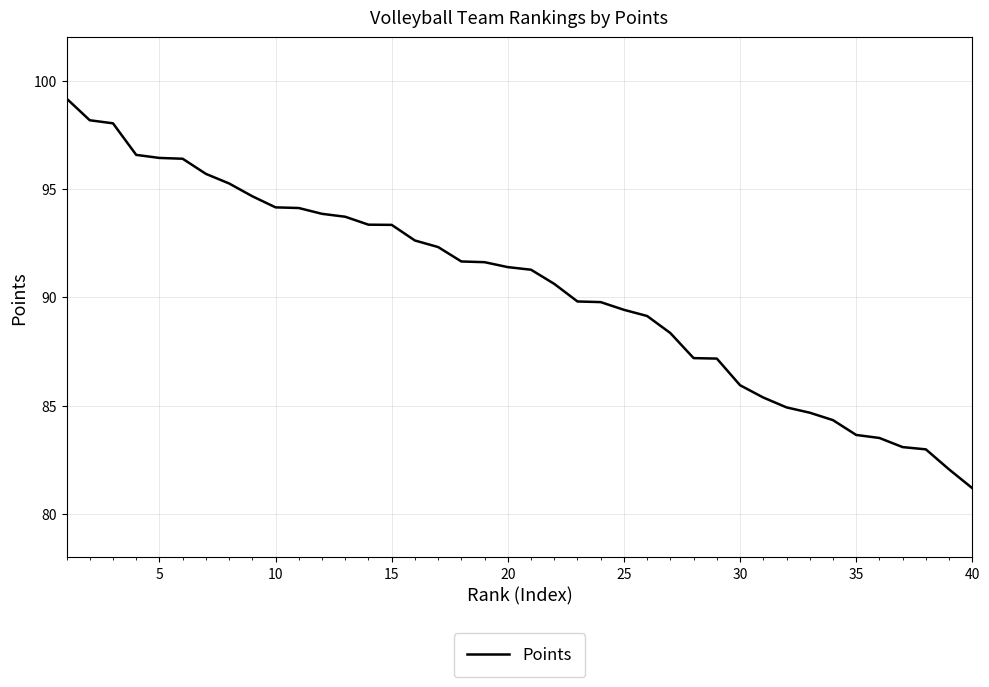

What is the greatest value displayed?

99.2